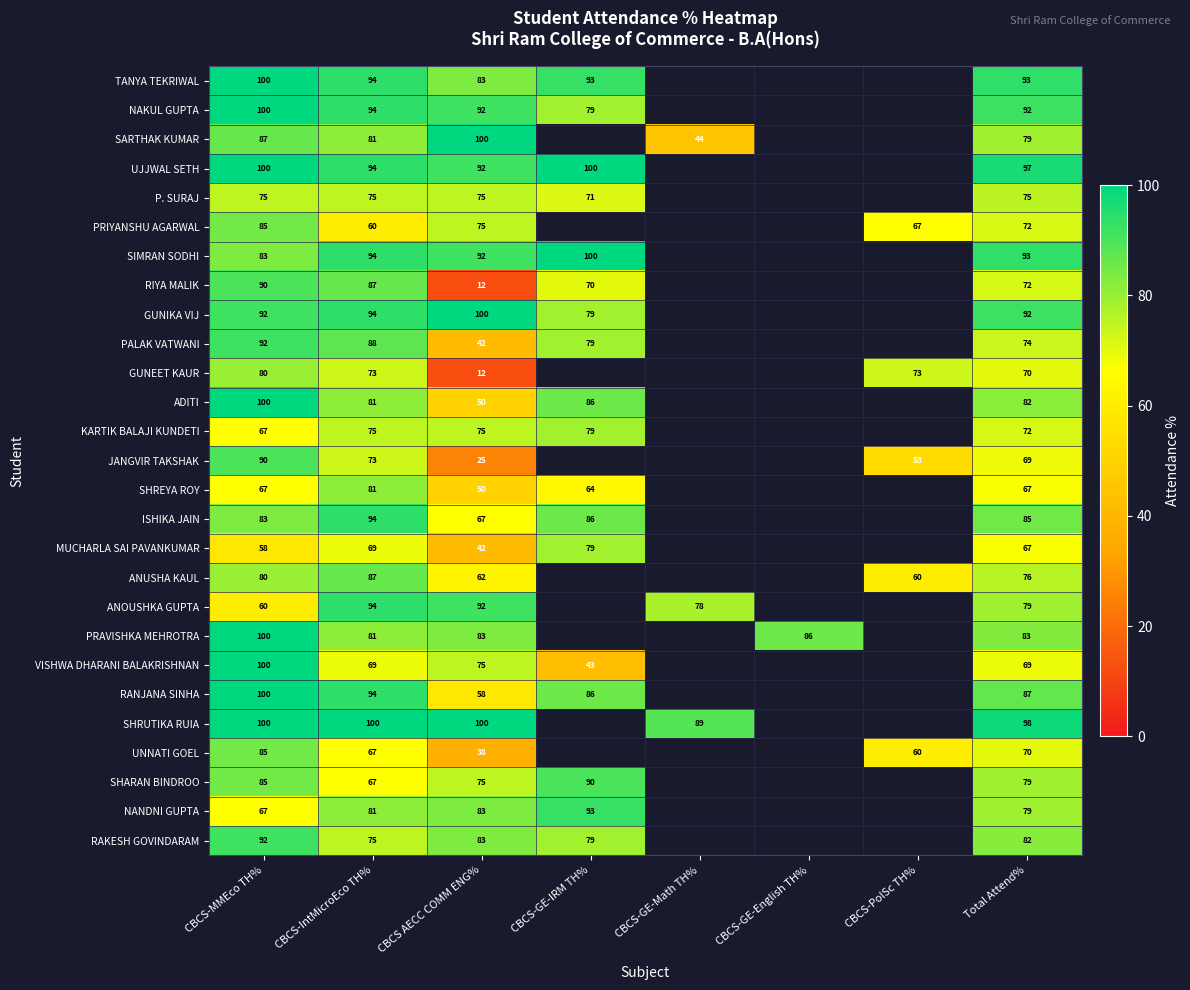

What is the spread (max minus min) of values at CBCS-IntMicroEco TH%?

40